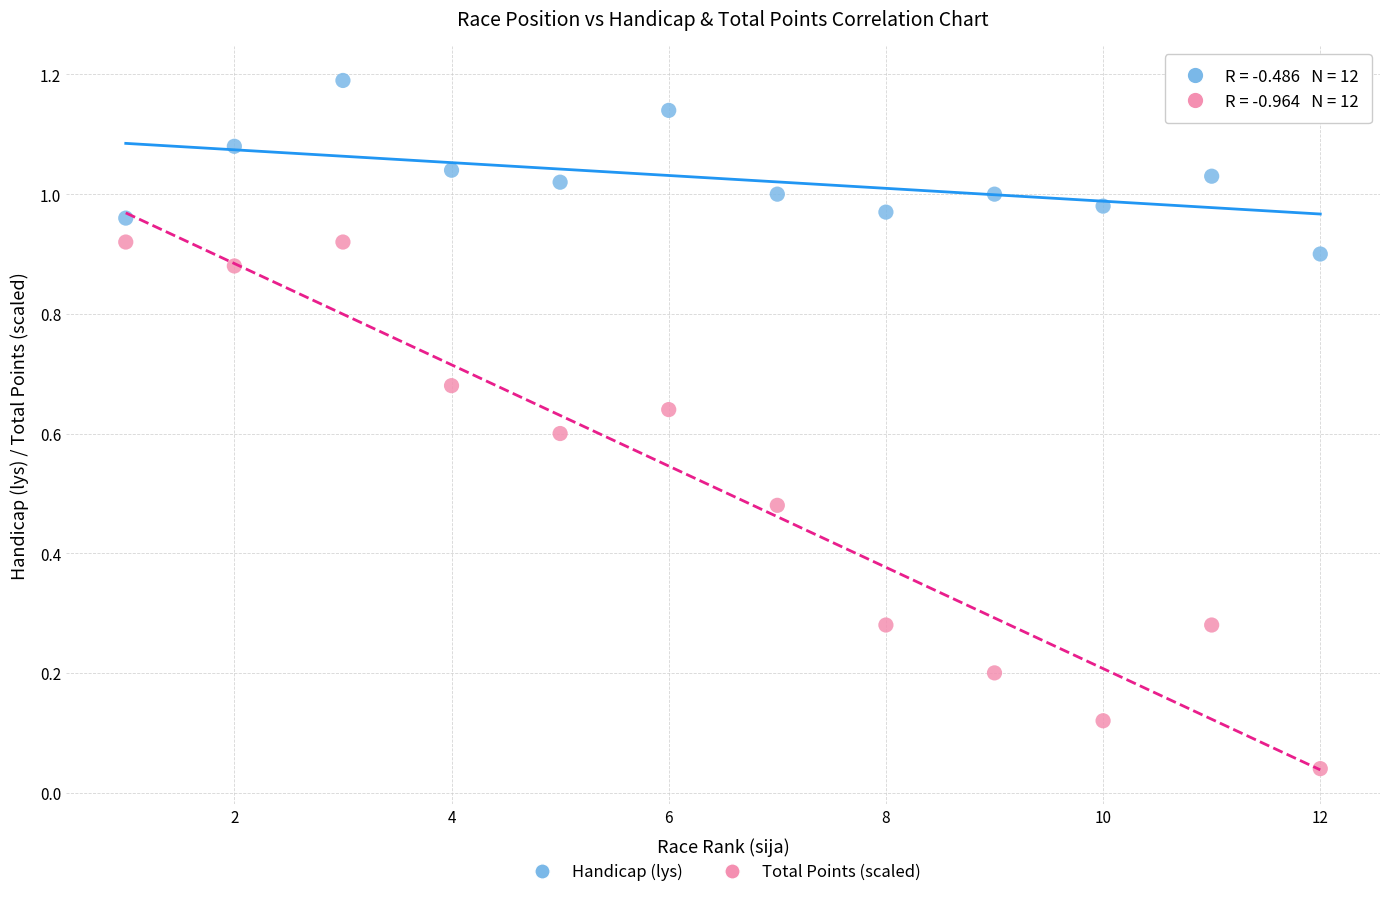

Which series has the widest spread of Y values?

Total Points (scaled)